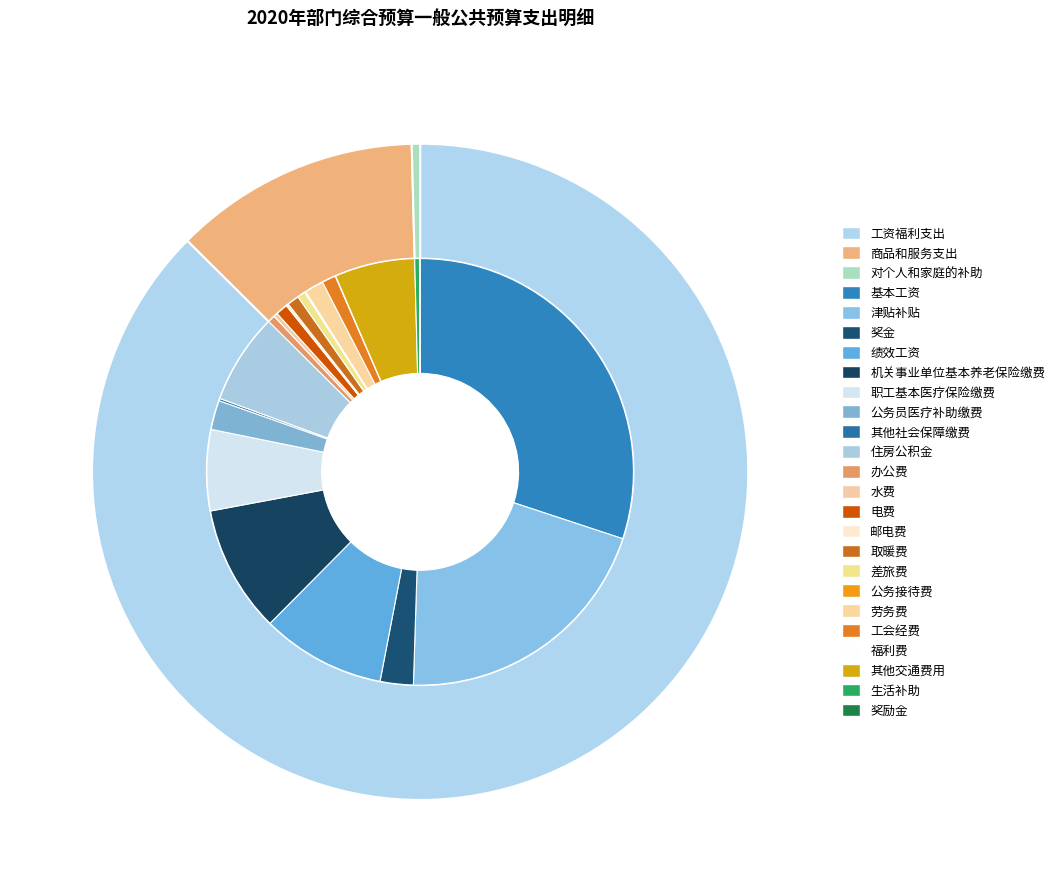

The 商品和服务支出 slice represents 3% of the pie. True or false?

False